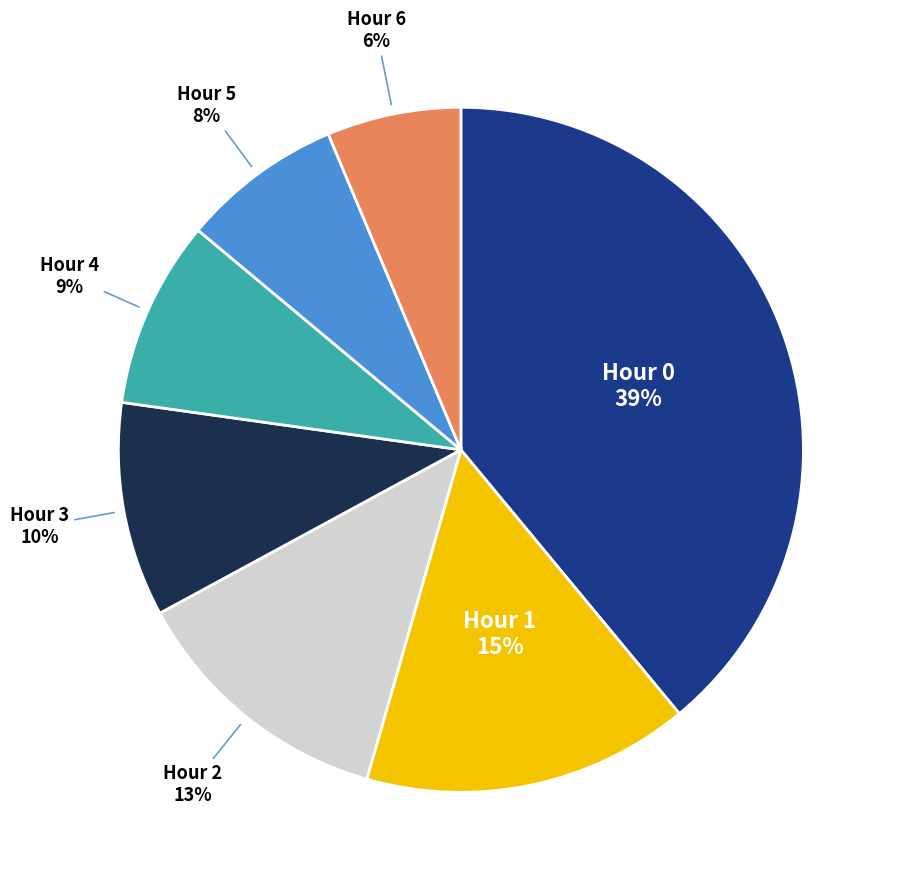

Is there a majority slice in this chart?

No